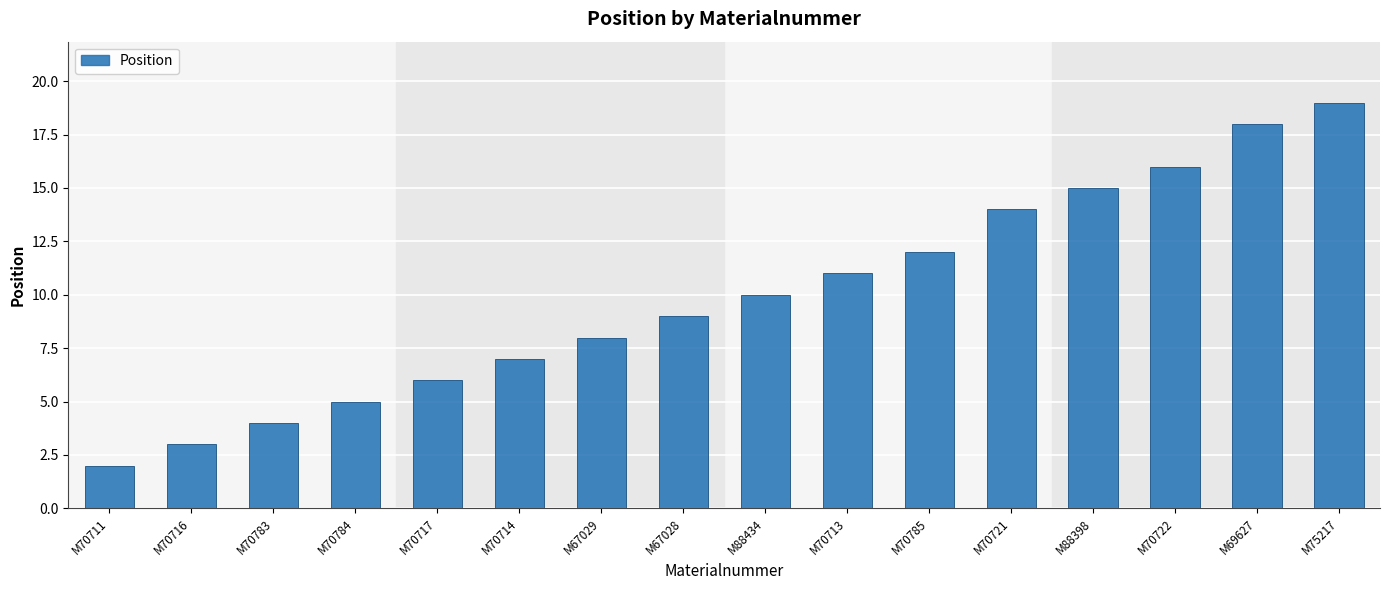

What is the ratio of the value at M70783 to the value at M70784?

0.8